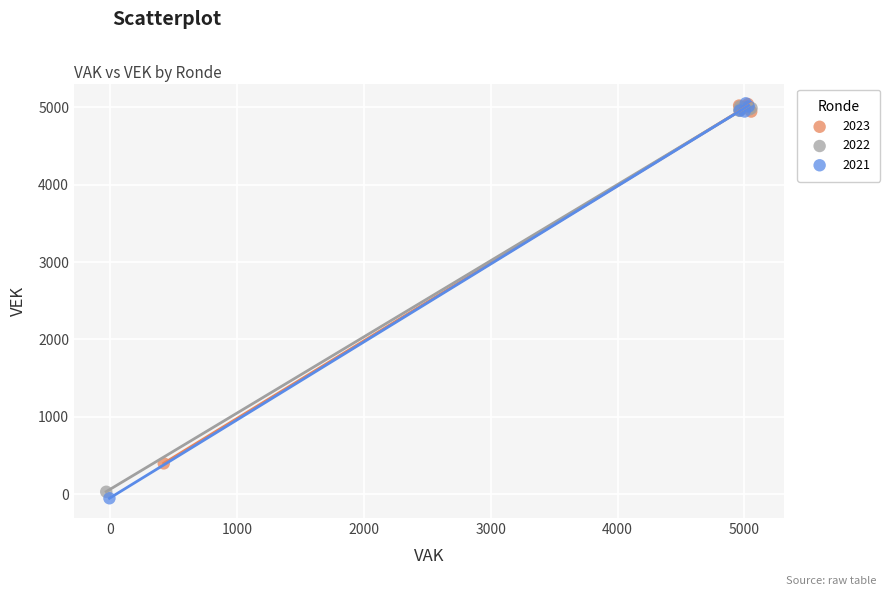

Which series has the widest spread of Y values?

2021